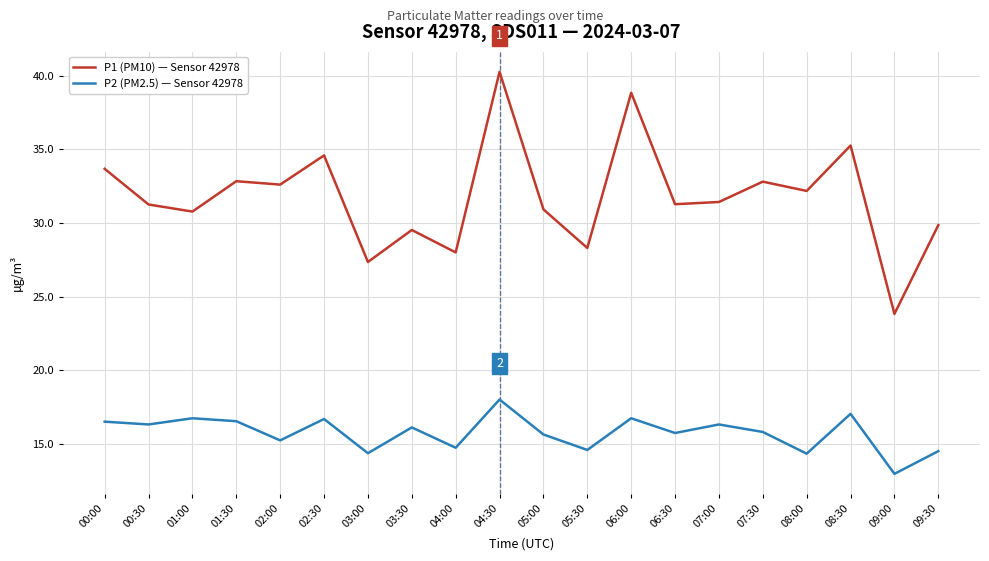

Which series changed the most between 00:00 and 09:30?

P1 (PM10) — Sensor 42978